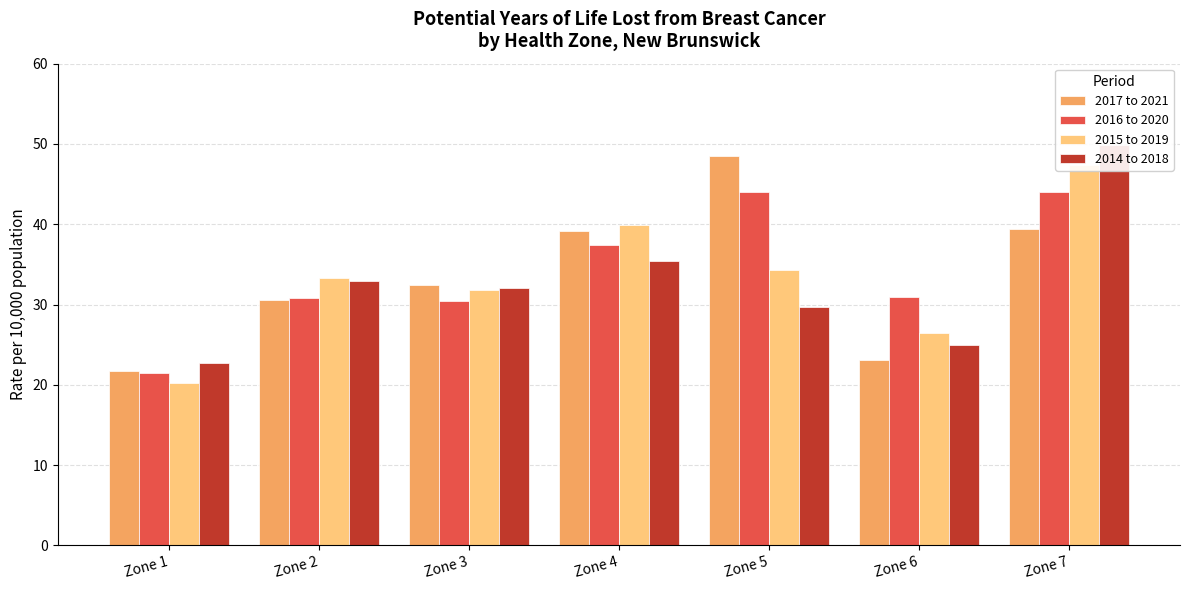

Which label corresponds to the smallest value in the chart?

Zone 1